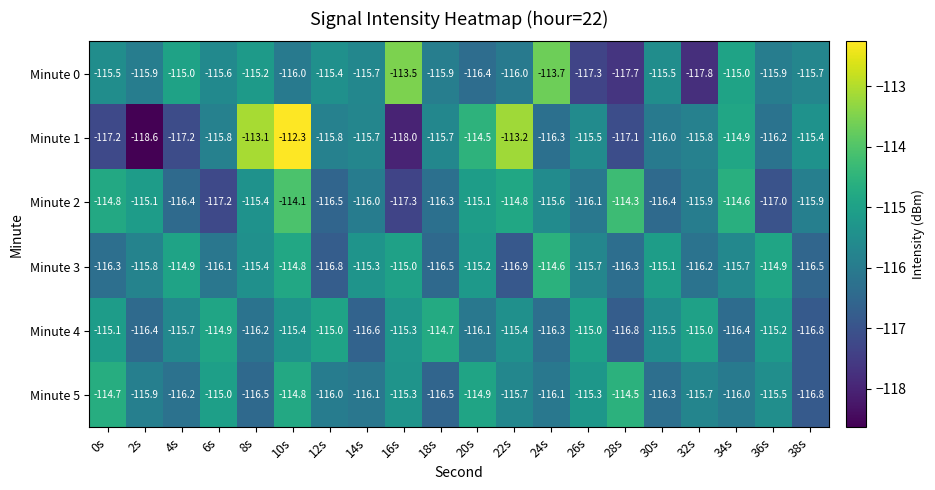

Which label corresponds to the largest value in the chart?

10s